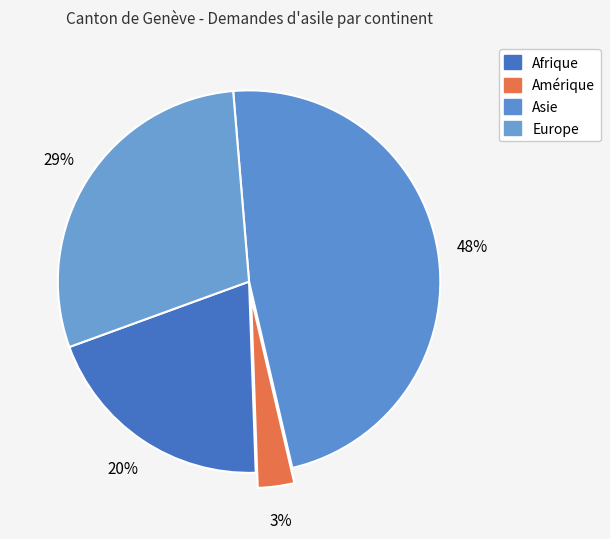

Does any single category account for the majority?

No